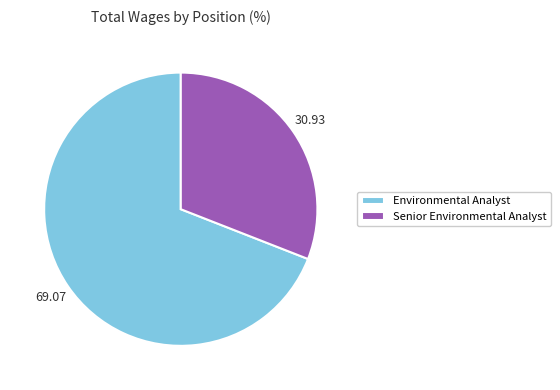

Which category accounts for the majority?

Environmental Analyst